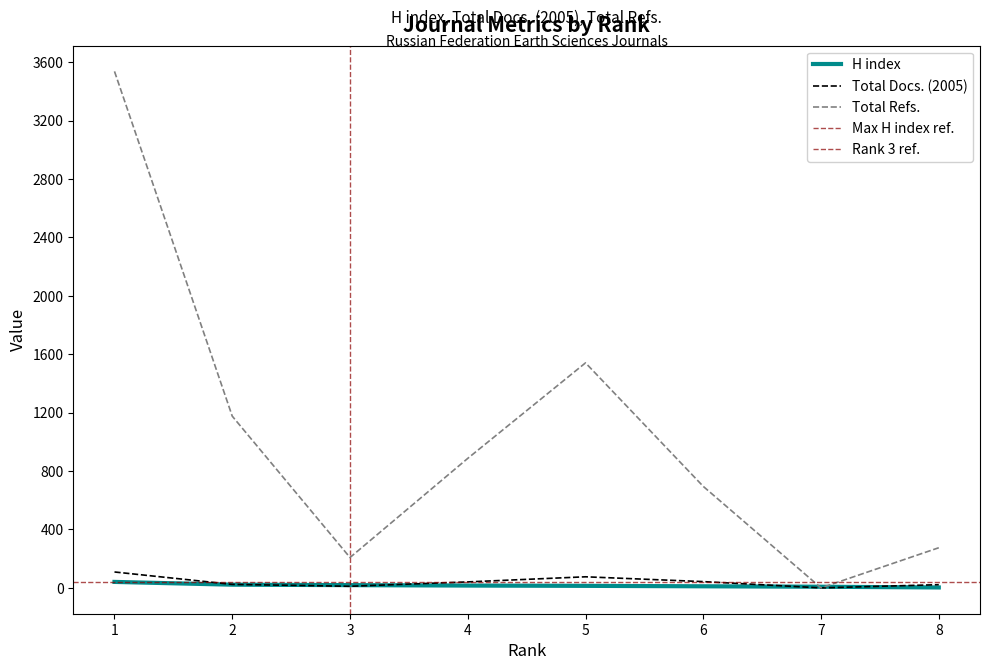

What is the difference between the second highest and minimum values in the Total Refs. series?

1541